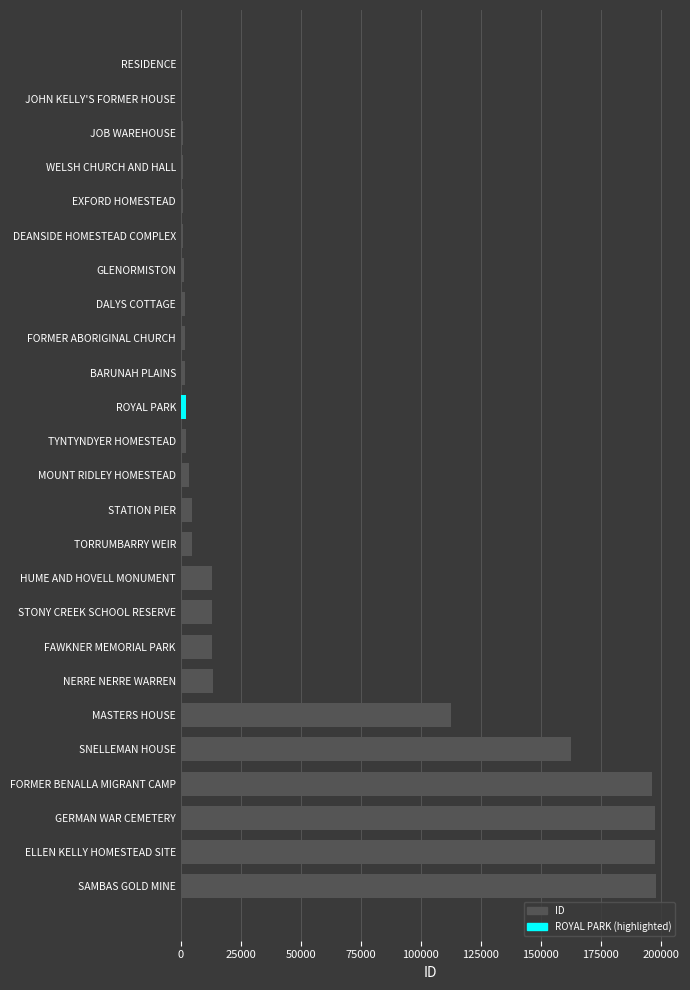

What is the maximum value shown in the chart?

198045